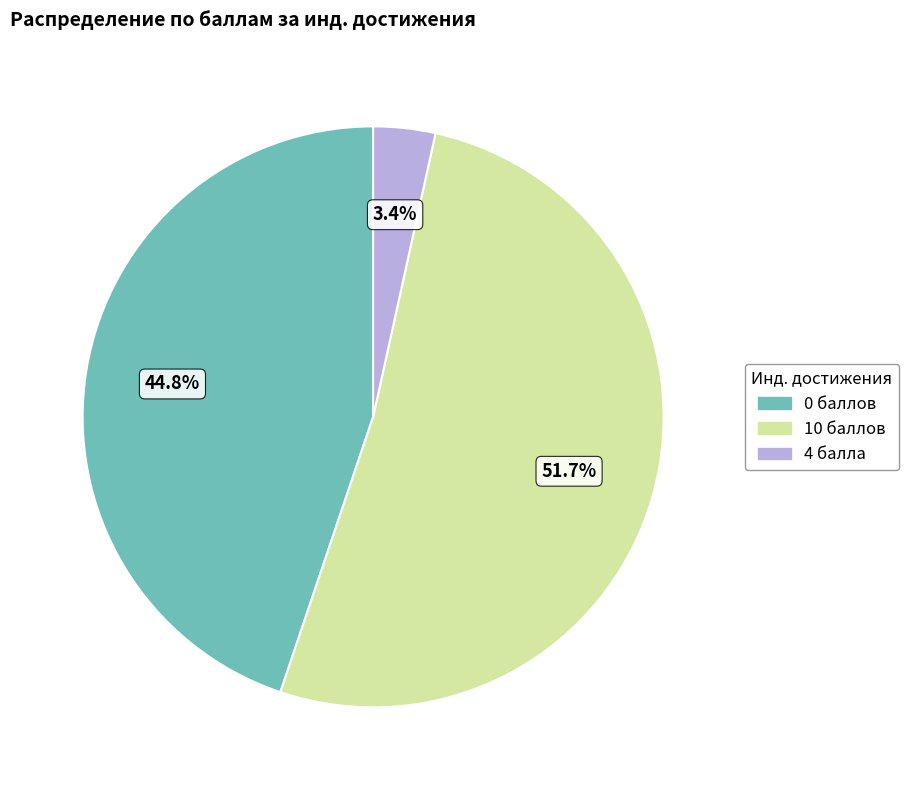

Is there a majority slice in this chart?

Yes